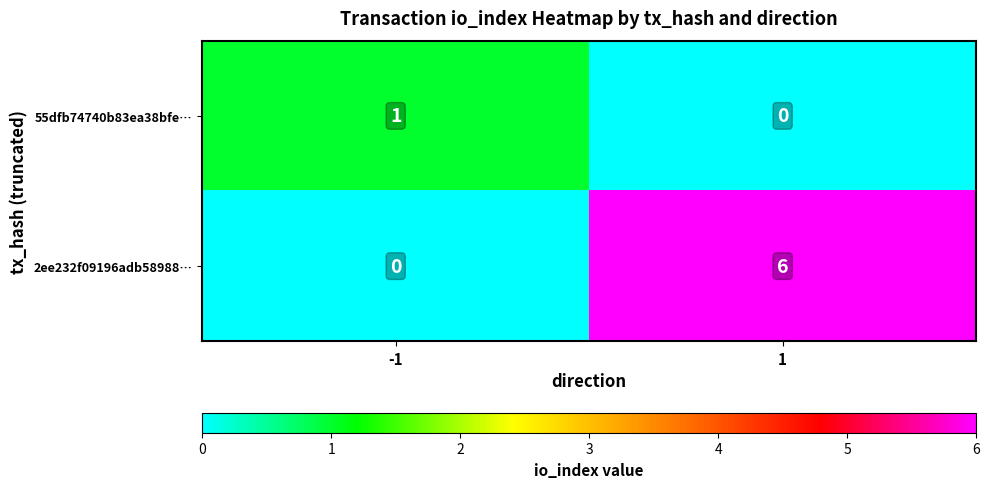

Which series has the largest total across all categories?

2ee232f09196adb58988…